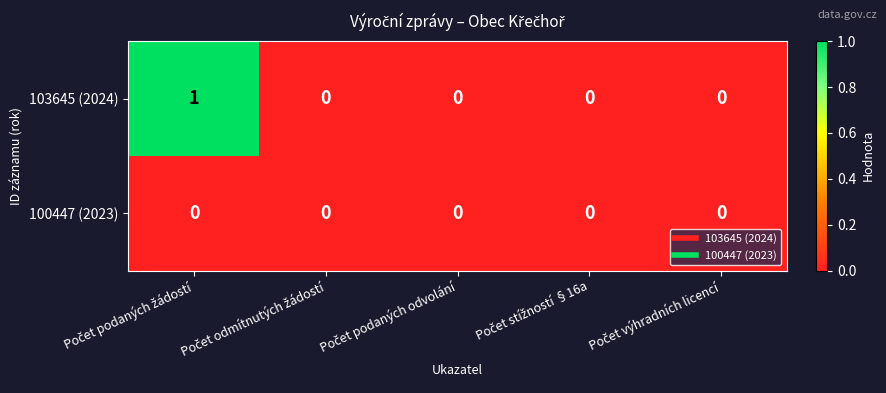

Which series has the largest range (max minus min)?

103645 (2024)